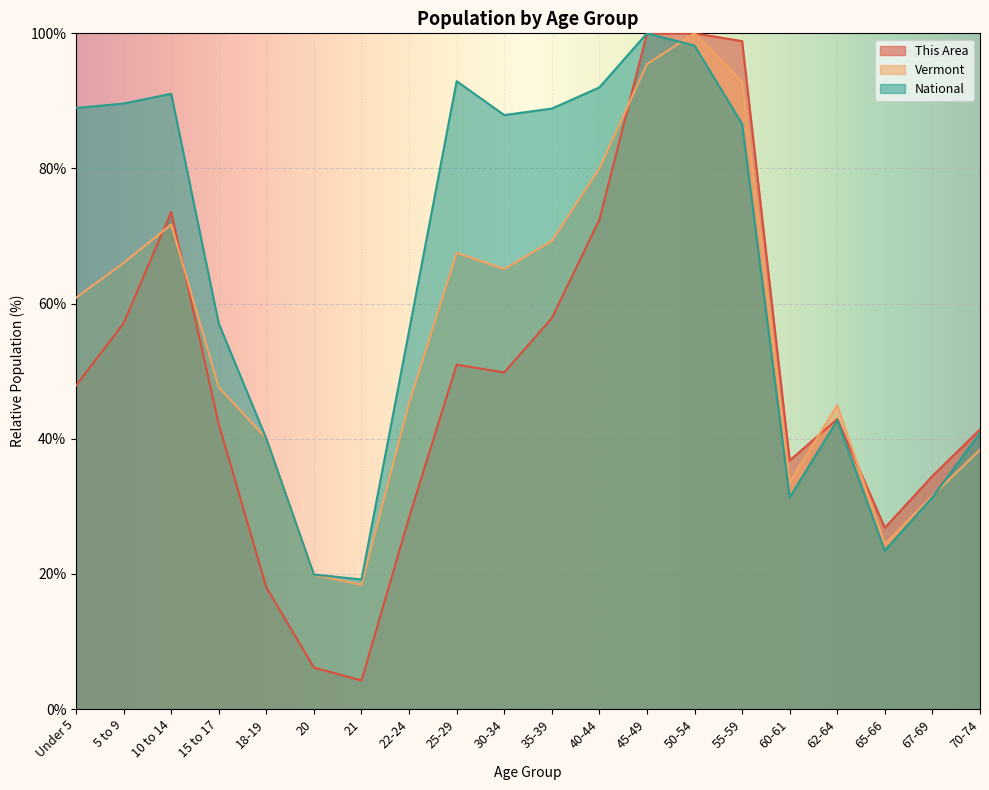

Count the number of data series in this chart.

3